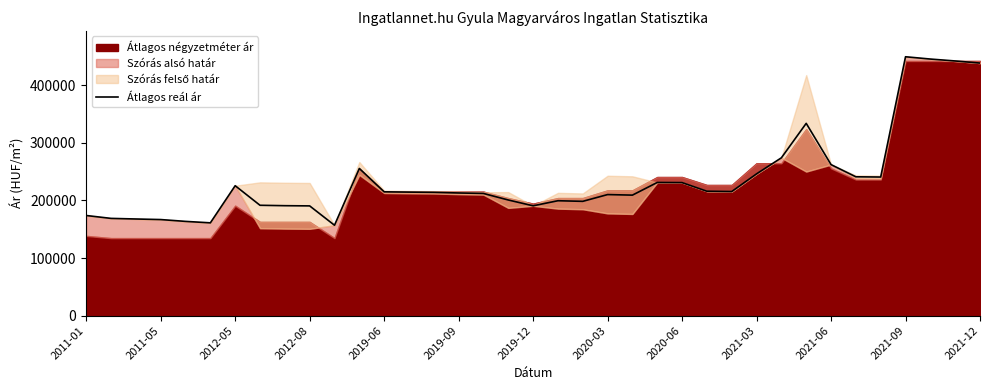

What is the average value?

236685